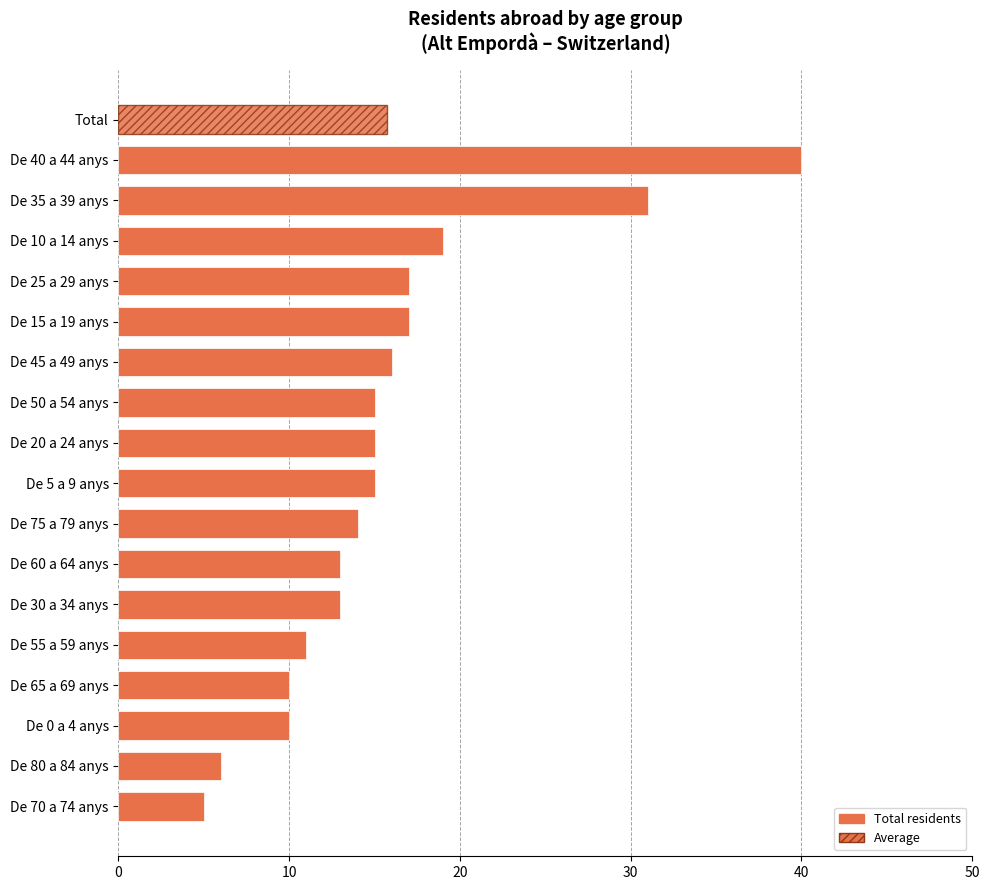

How many bars are there in total?

17